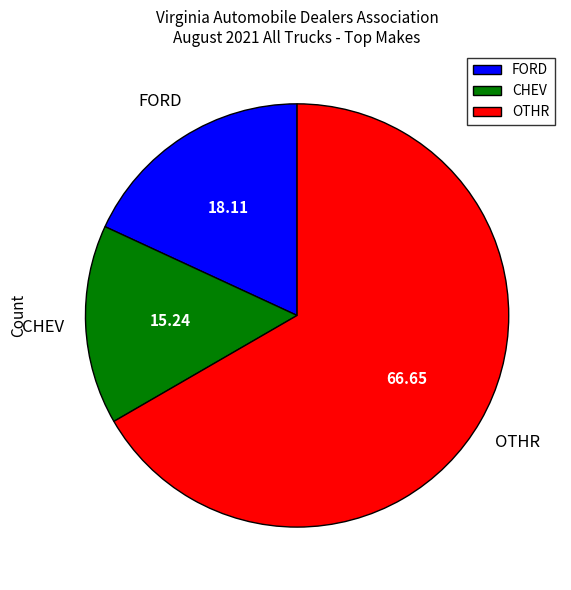

Which has a higher value, FORD or CHEV?

FORD